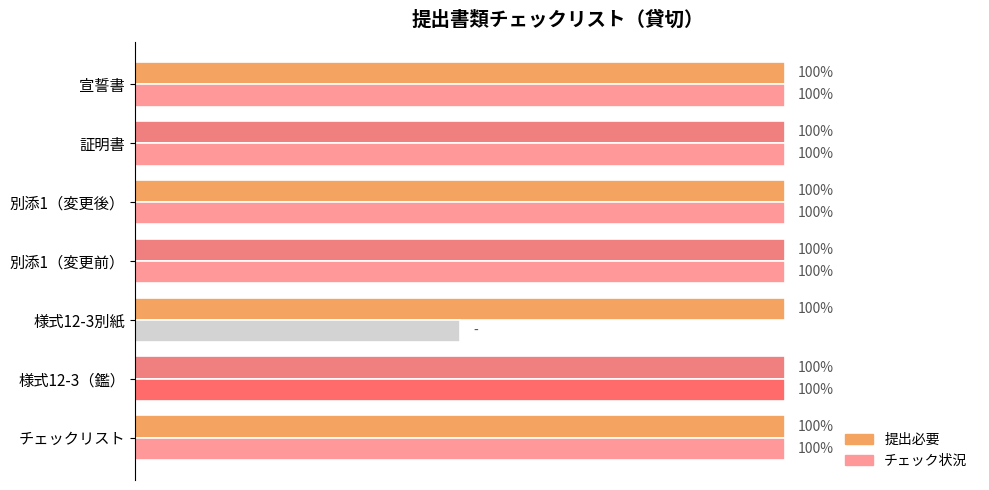

List the series in order of their peak value, highest first.

チェック状況, 提出必要